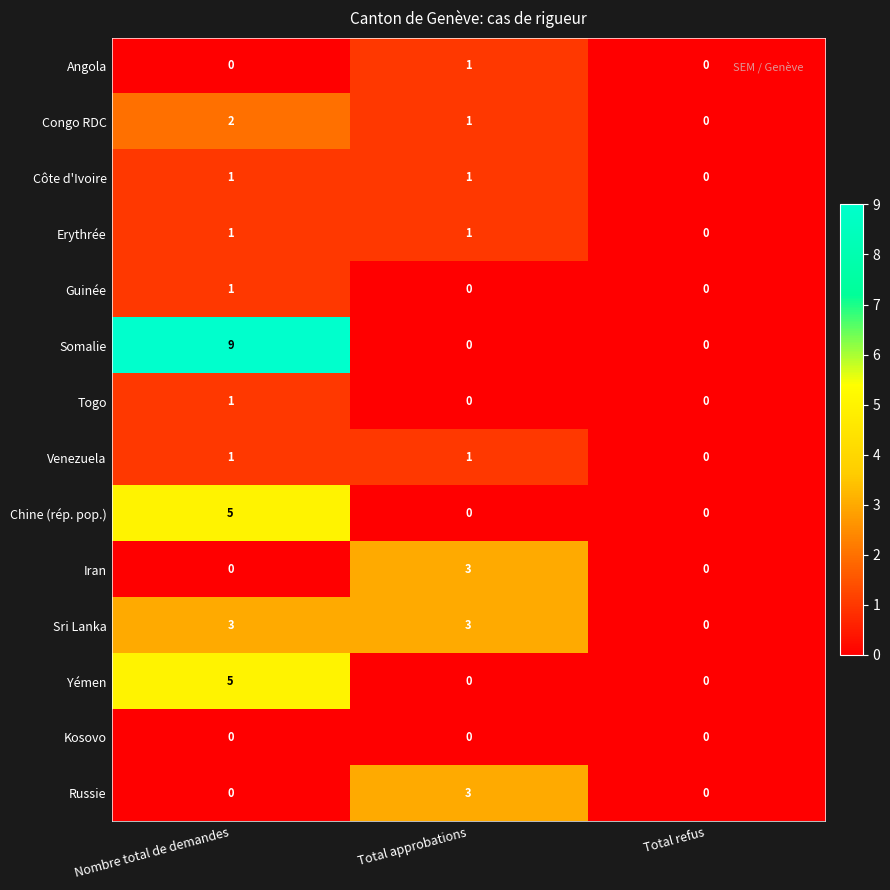

Which category has the lowest value in the Venezuela series?

Total refus